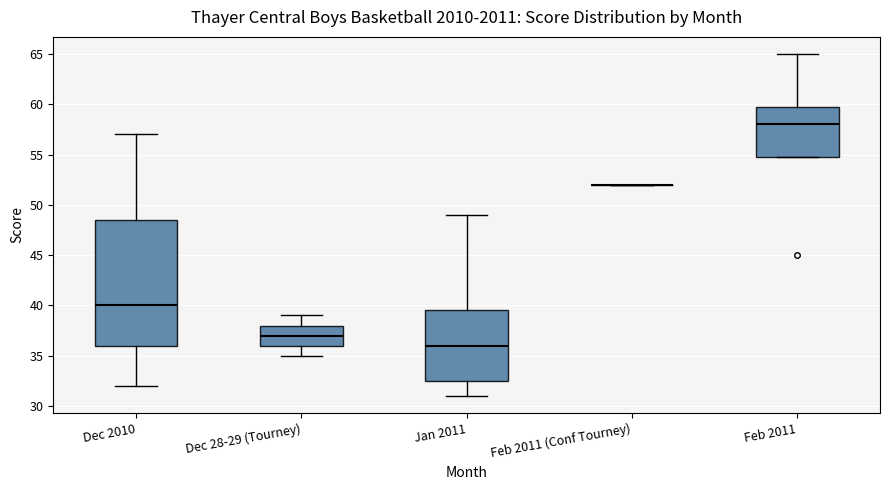

Where is the lower edge of the box for Jan 2011 on the y-axis? The values are not printed on the chart, so give them approximately, as read against the axis.

32.5